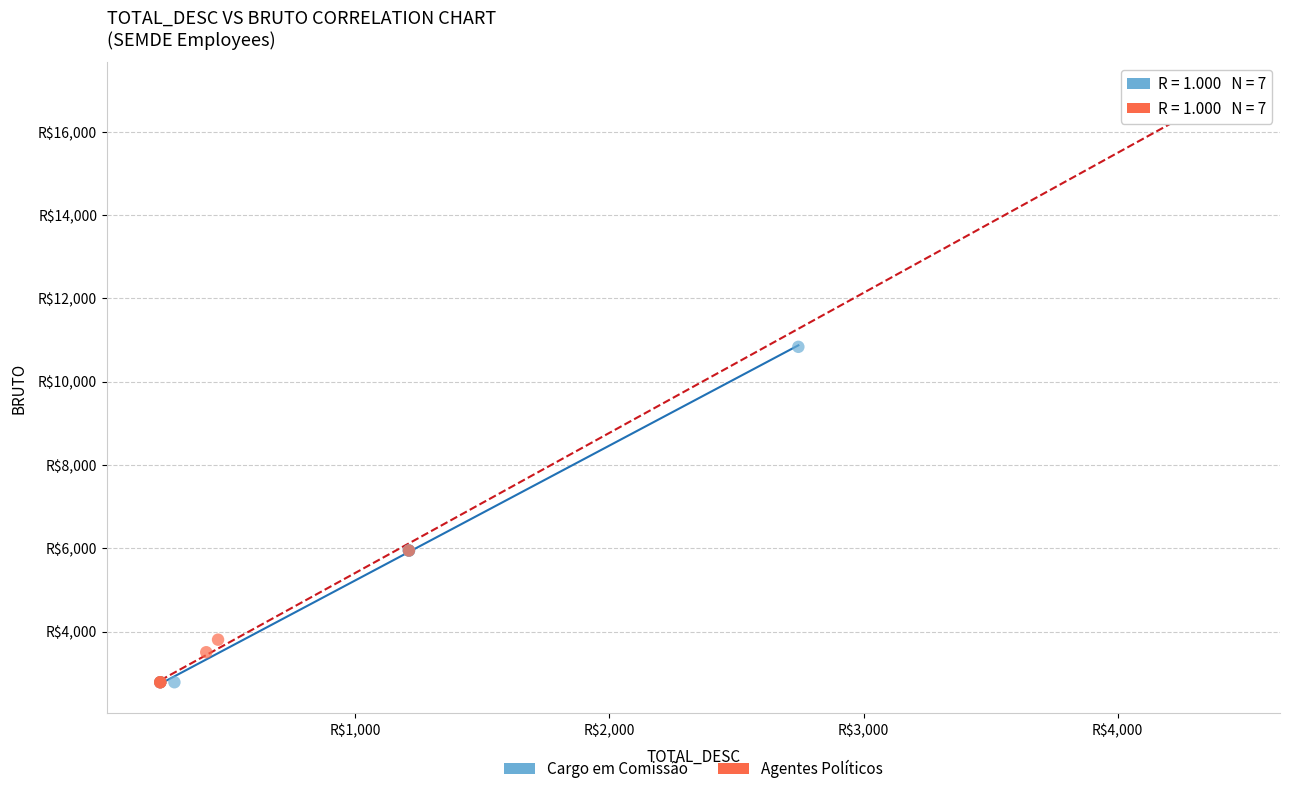

What are all the series names shown in the legend?

Cargo em Comissão, Agentes Políticos